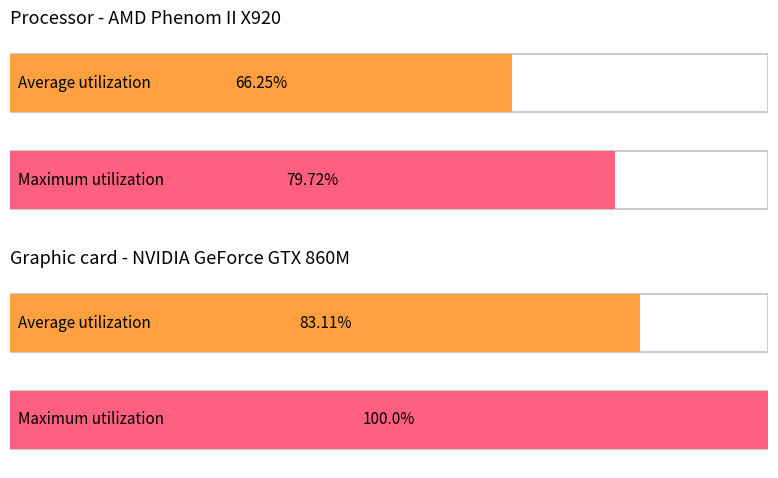

Which series has the largest total across all categories?

Maximum utilization